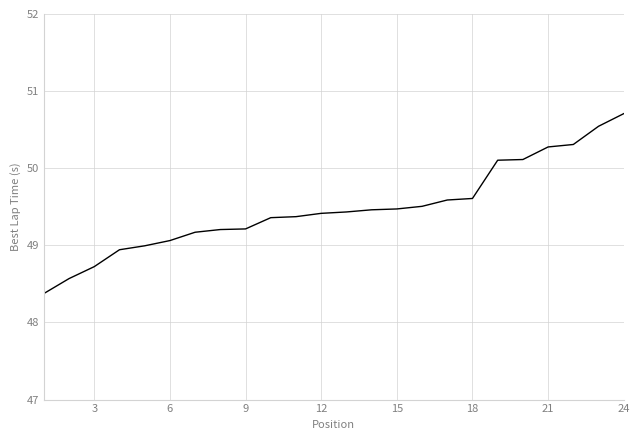

Reading right to left, list all the values displayed in this chart.

50.7	50.5	50.3	50.3	50.1	50.1	49.6	49.6	49.5	49.5	49.5	49.4	49.4	49.4	49.4	49.2	49.2	49.2	49.1	49.0	48.9	48.7	48.6	48.4